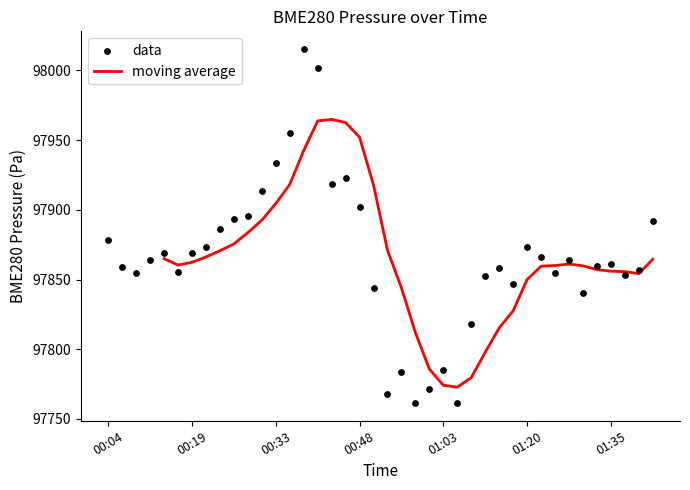

What is the change in value from 01:01 to 01:16?

+86.9